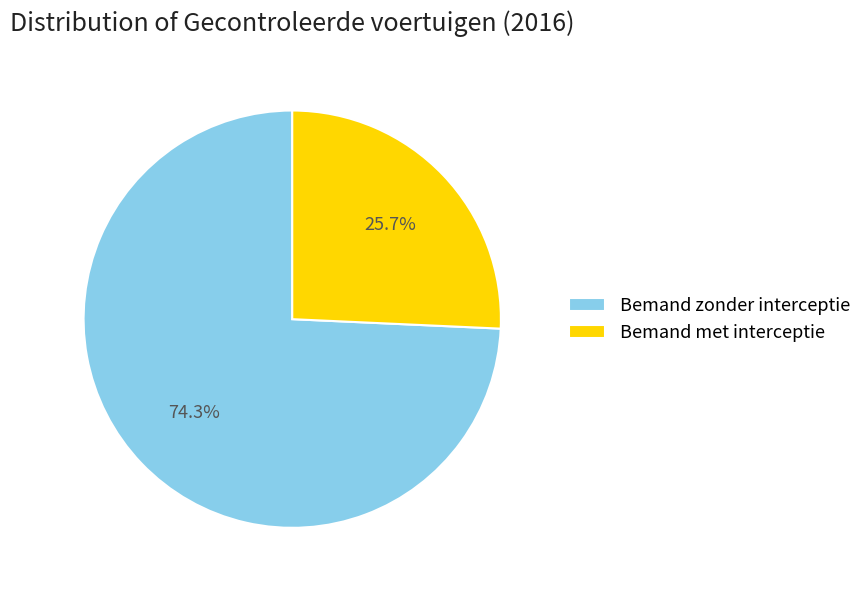

What is the total percentage of Bemand zonder interceptie and Bemand met interceptie?

100.0%